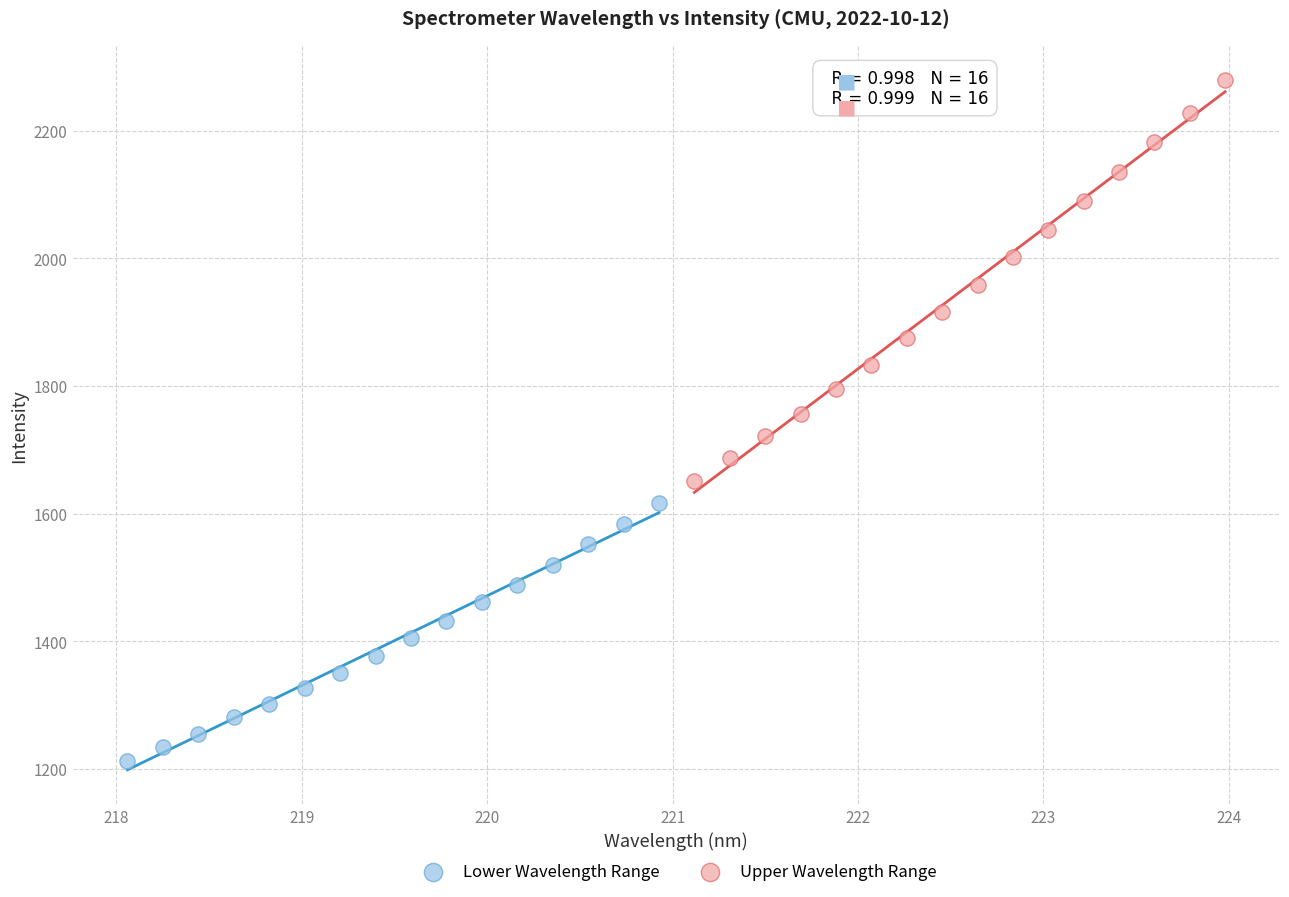

Which series contains the lowest Y value?

Lower Wavelength Range